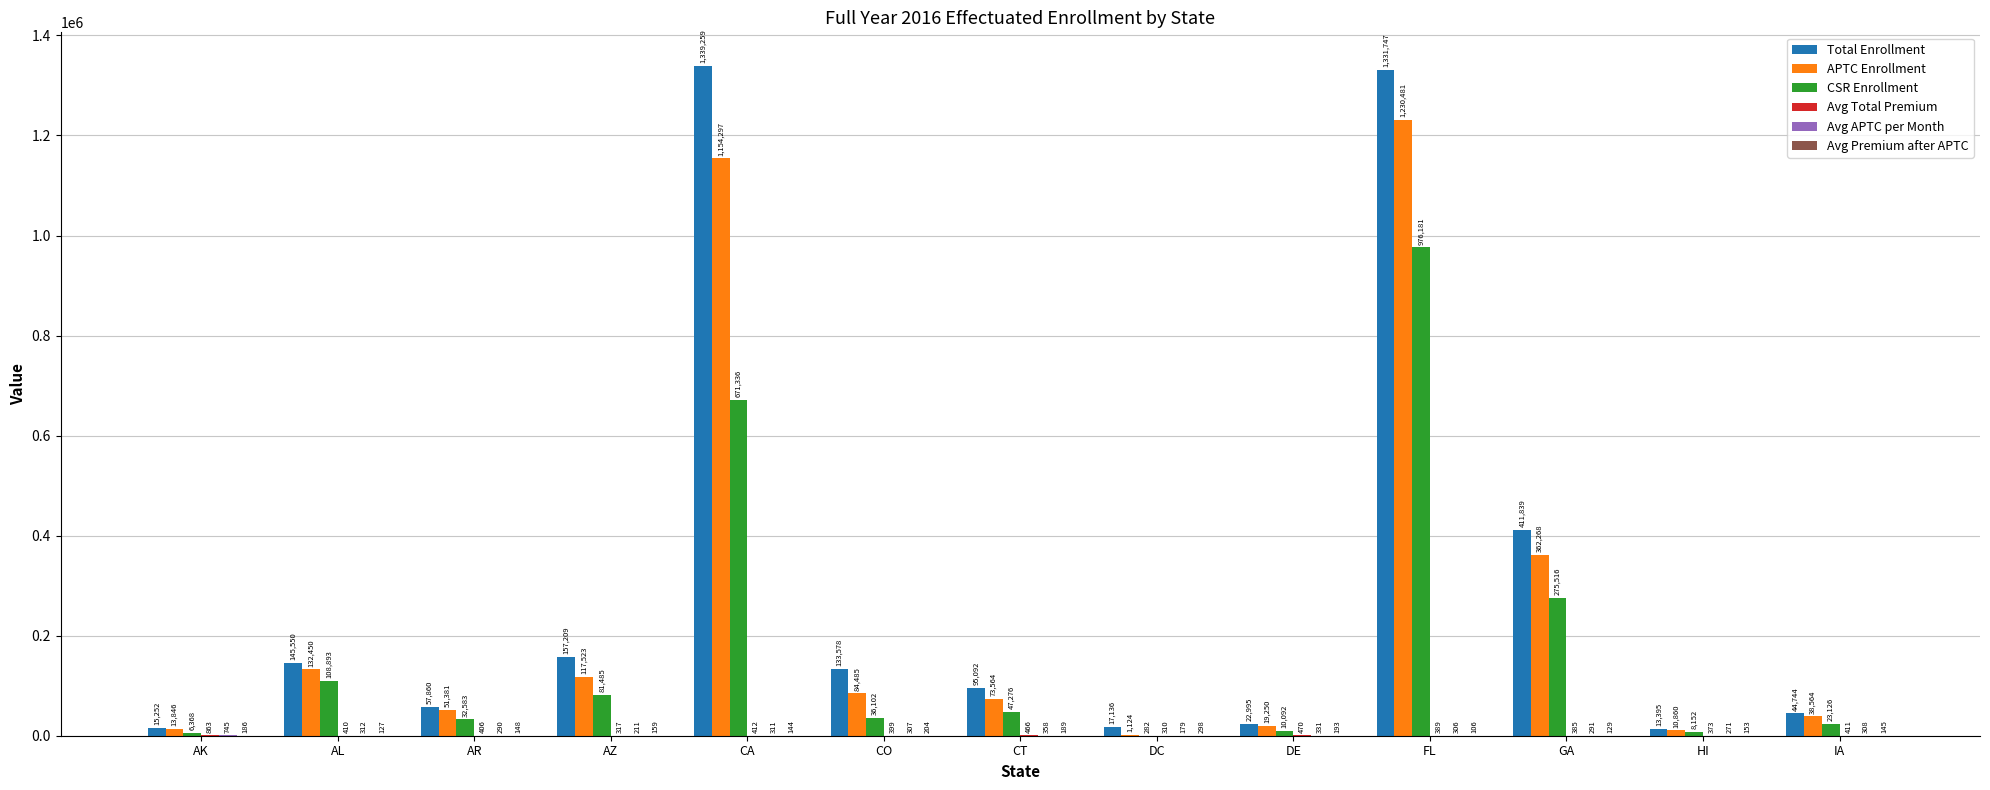

How many groups of bars are there?

13